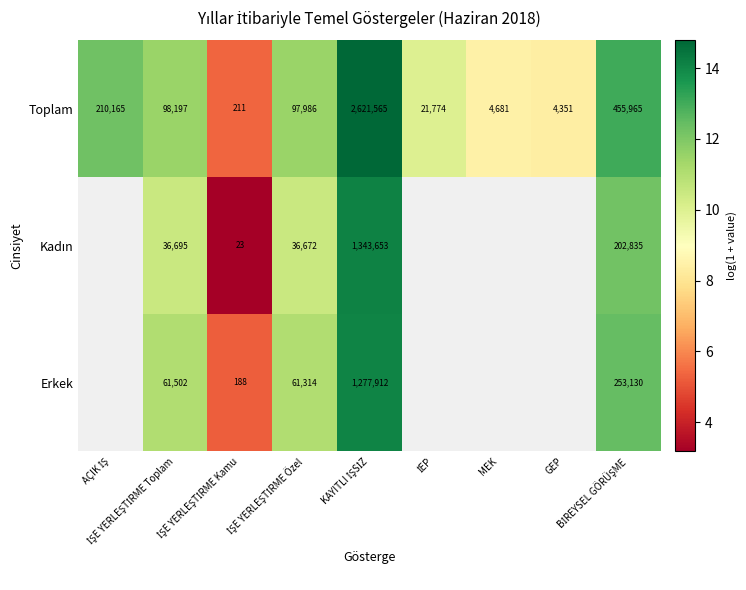

Which series has the largest total across all categories?

Toplam